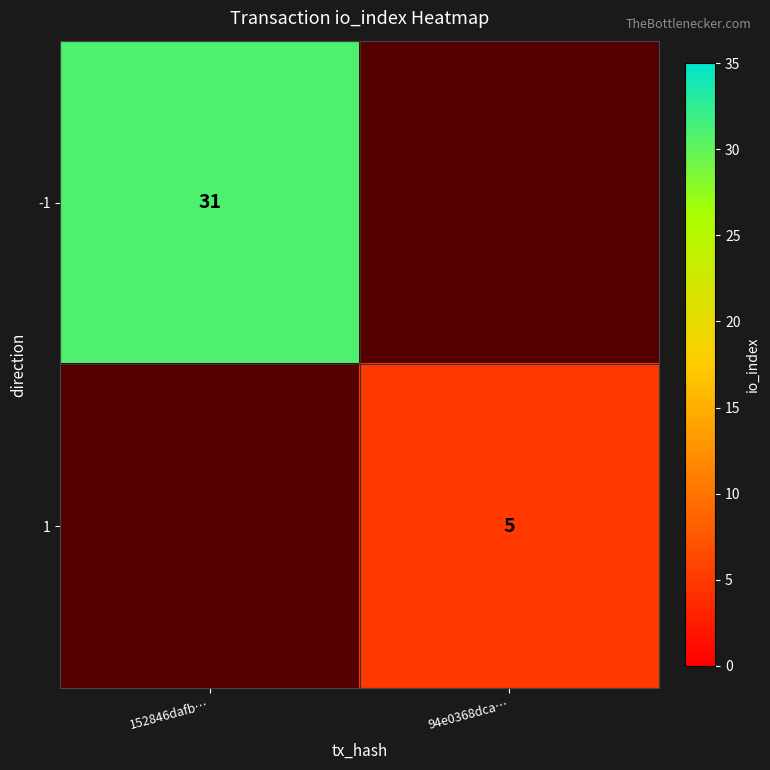

Is it true that -1 equals 48 at 152846dafb…?

False